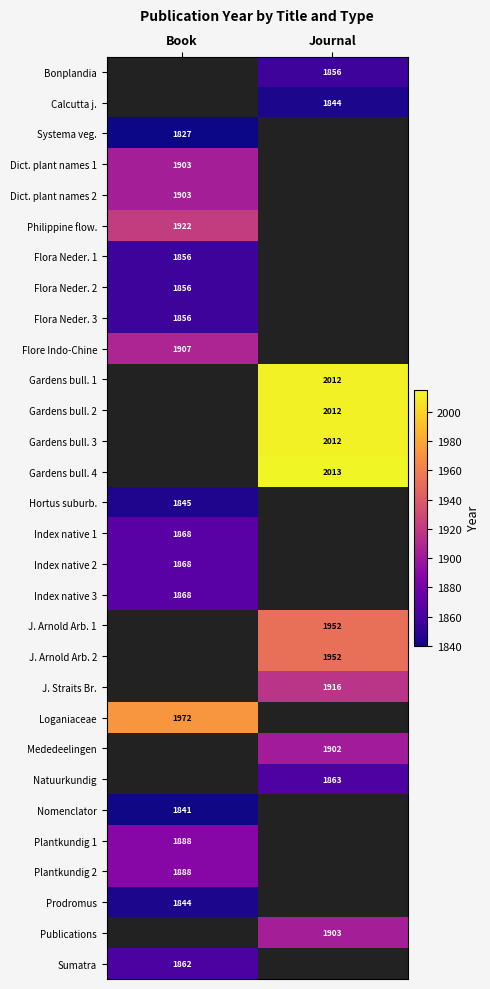

The Gardens bull. 2 series shows 2012 at Journal. True or false?

True